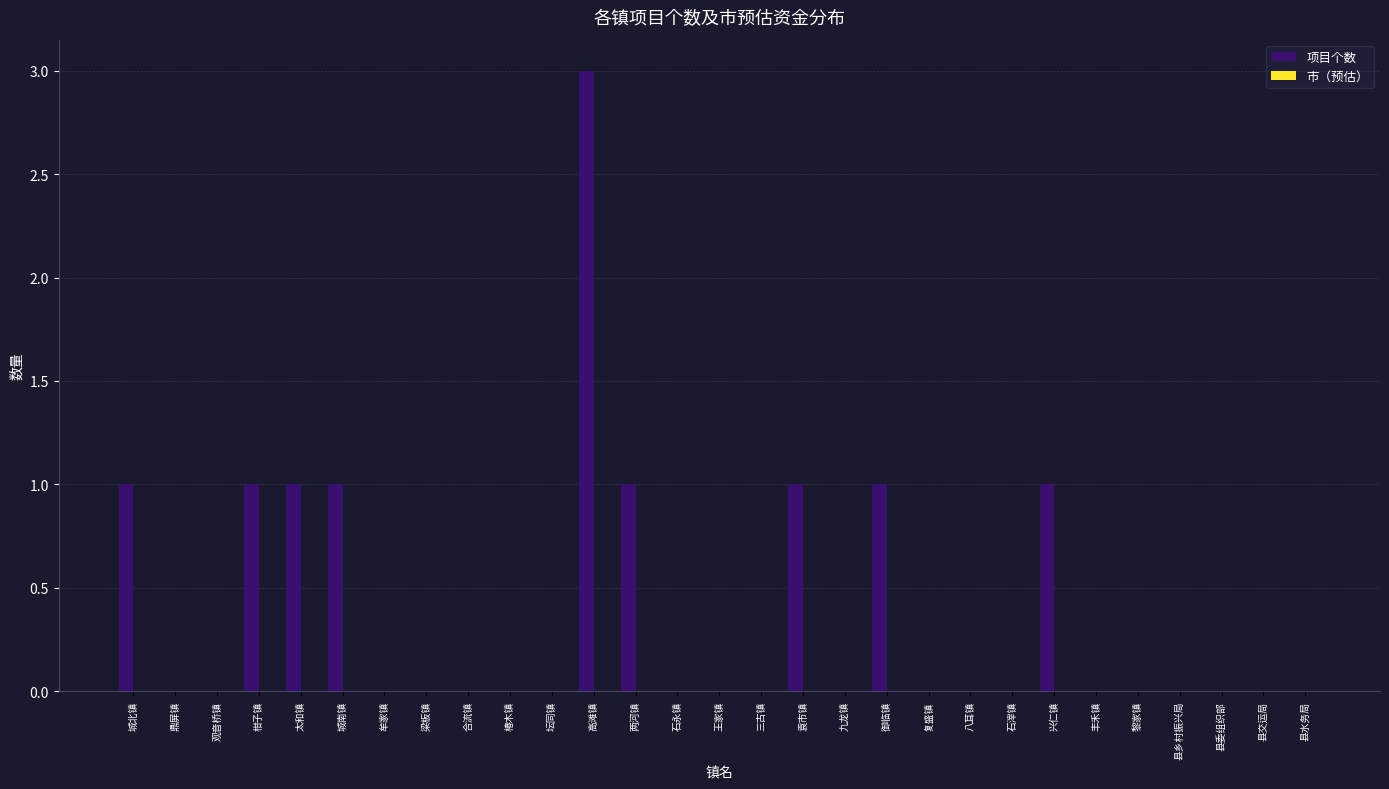

Between 坛同镇 and 城北镇, which is larger?

城北镇